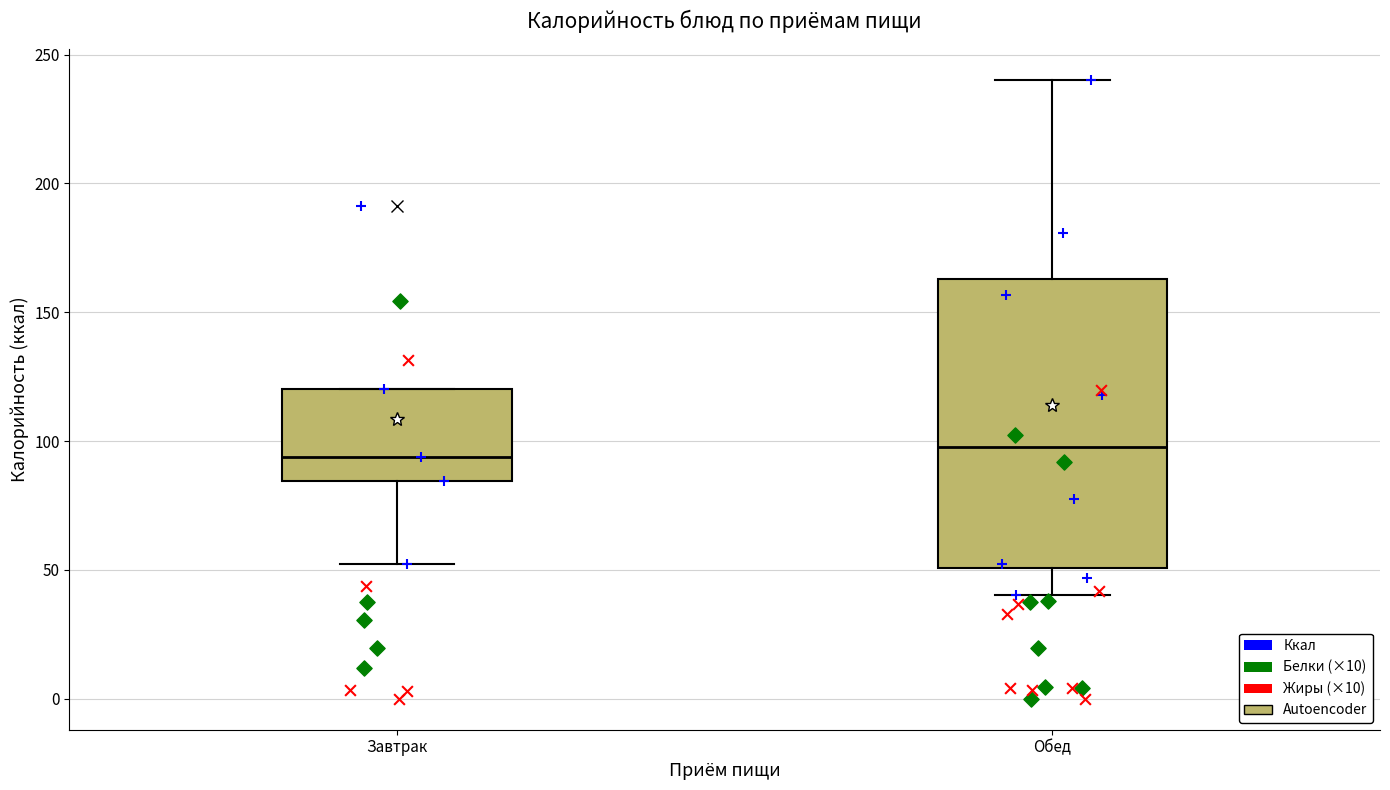

Where is the lower edge of the box for Завтрак on the y-axis? The values are not printed on the chart, so give them approximately, as read against the axis.

85